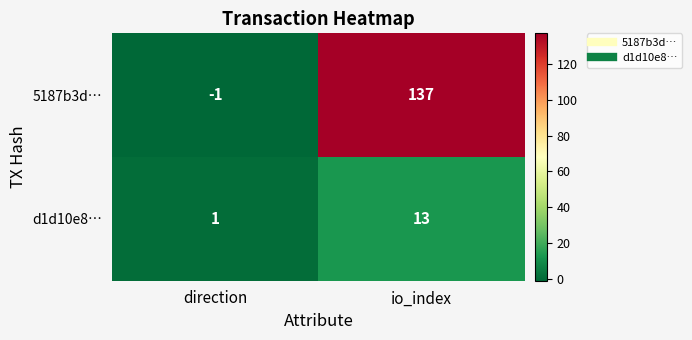

Which series has the largest total across all categories?

5187b3d…